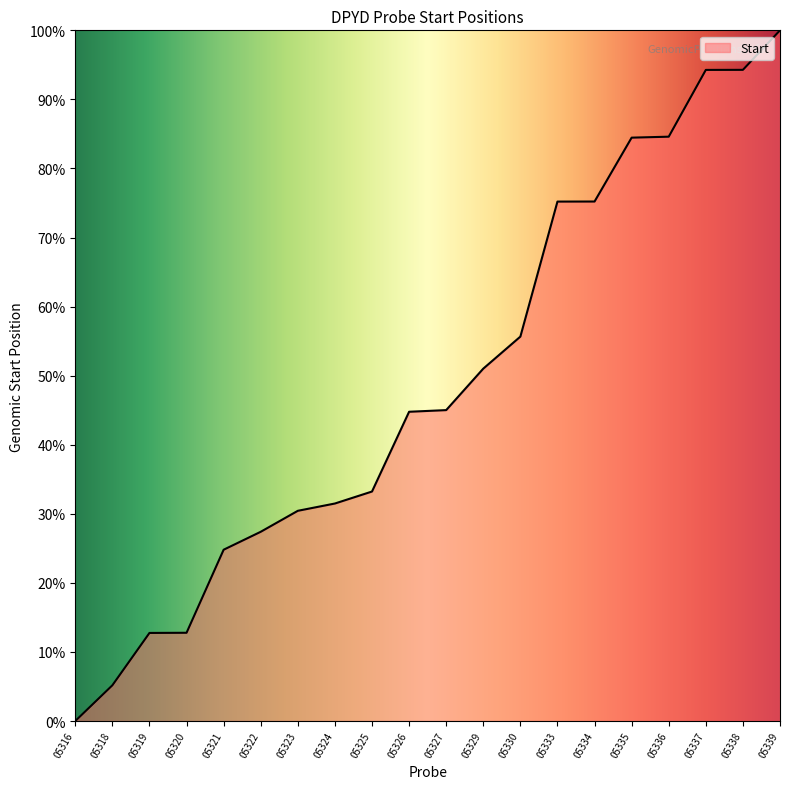

What is the sum of the values at 05321 and 05318?

30.0